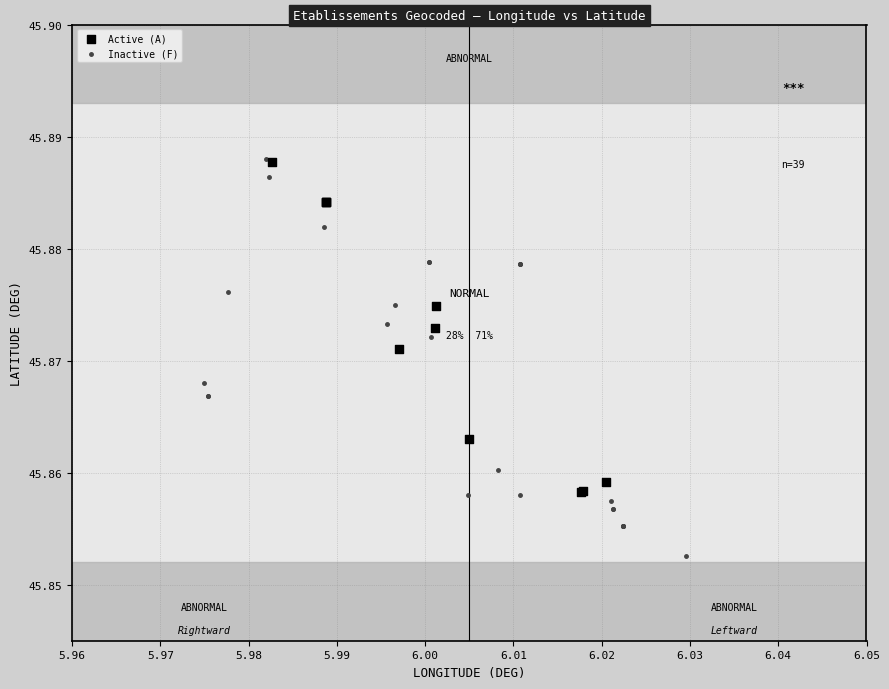

Which series contains the lowest Y value?

Inactive (F)